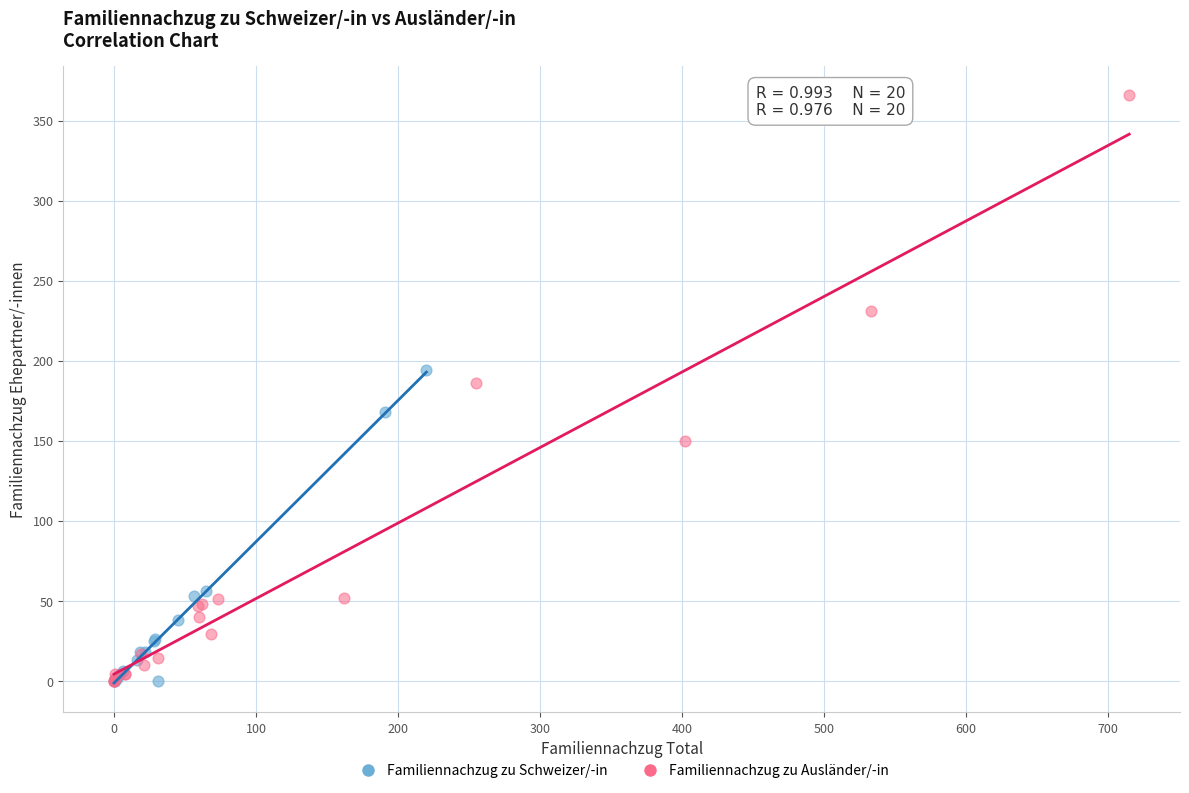

Which series has the widest spread of Y values?

Familiennachzug zu Ausländer/-in